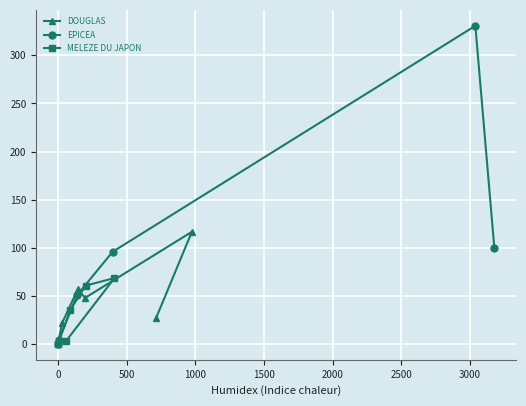

What is the sum of all EPICEA values?

581.5